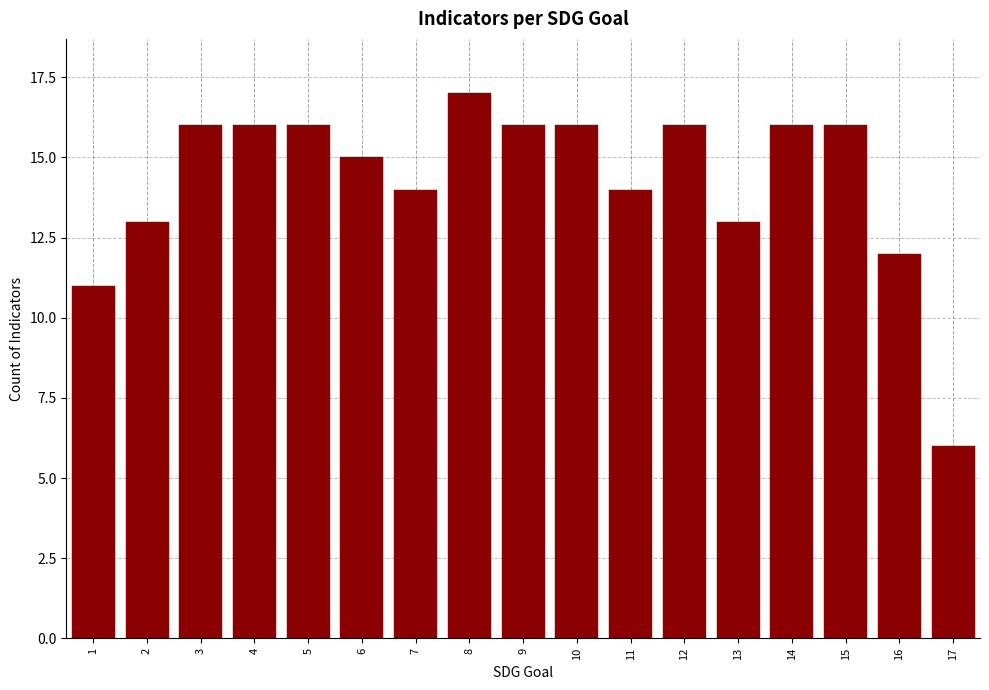

Reading right to left, extract all data points from this chart.

6	12	16	16	13	16	14	16	16	17	14	15	16	16	16	13	11